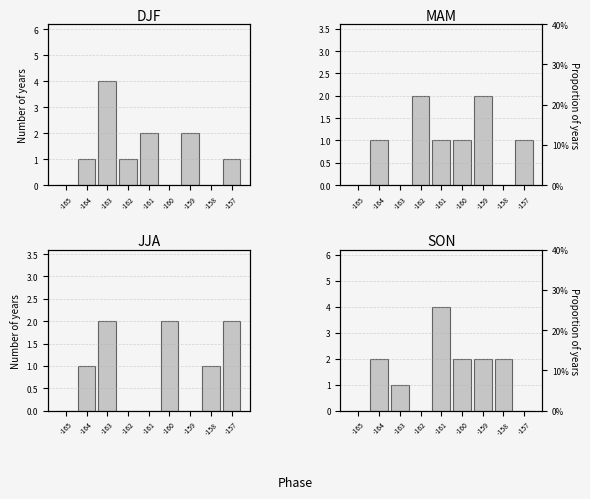

At -161, list the series in order from smallest to largest.

JJA, MAM, DJF, SON